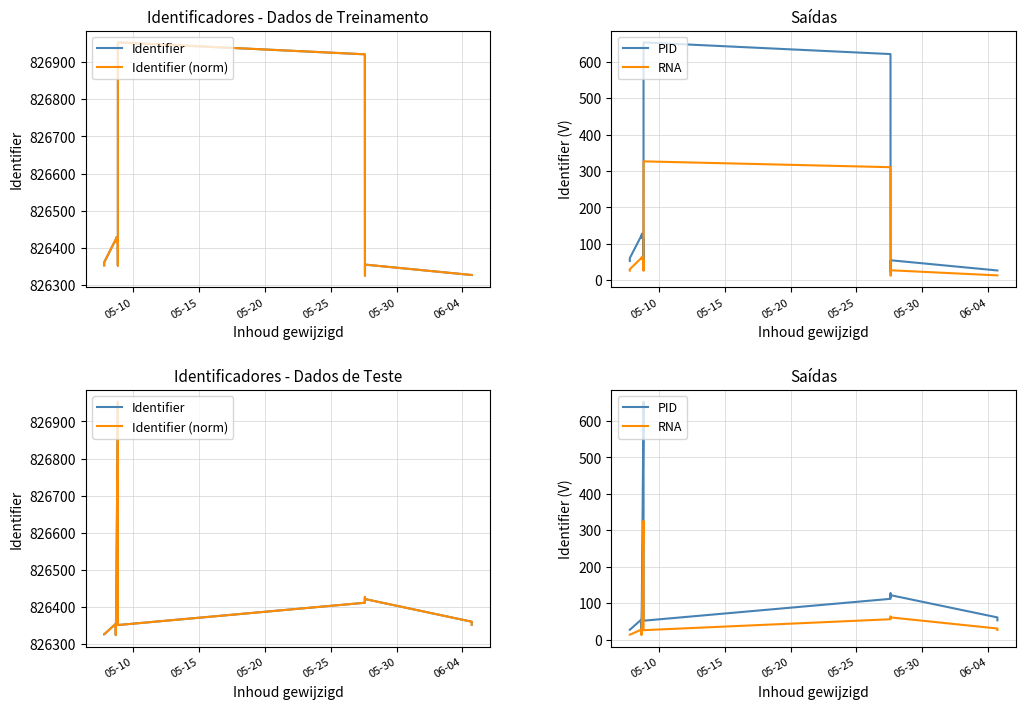

What is the sum of all Identifier (norm) values?

12397305.0